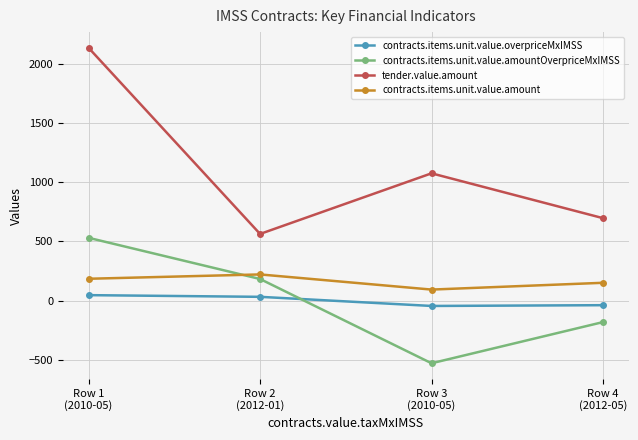

Which series has the widest spread of values?

tender.value.amount